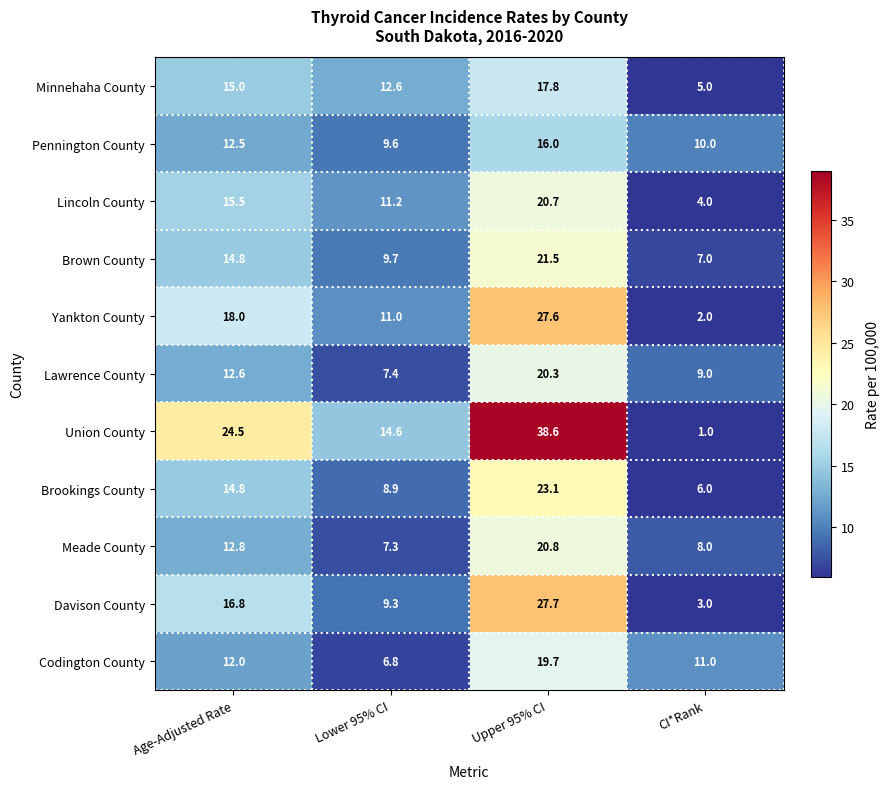

What is the difference between the maximum and second lowest values in the Davison County series?

18.4